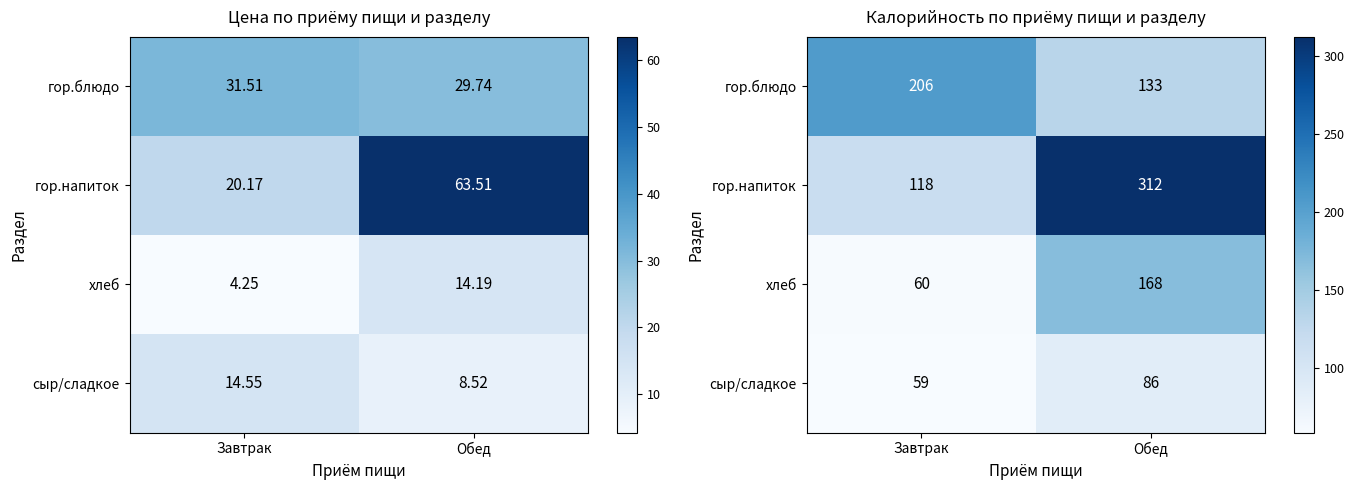

What is the highest value of the гор.напиток series?

312